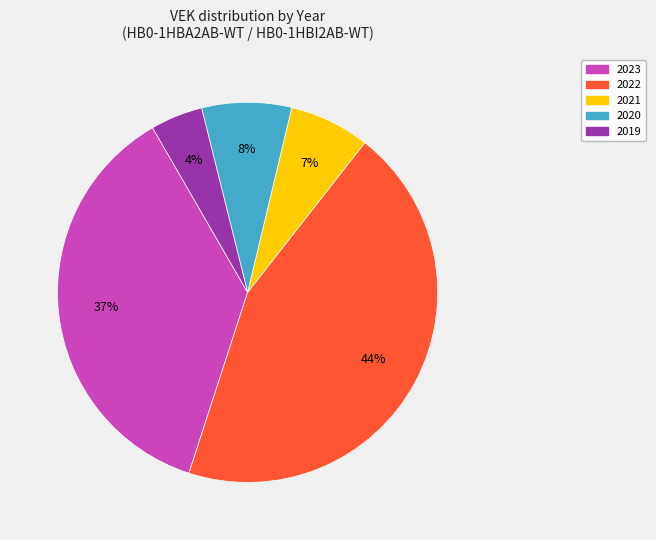

True or false: 2020 accounts for 8% of the total.

True